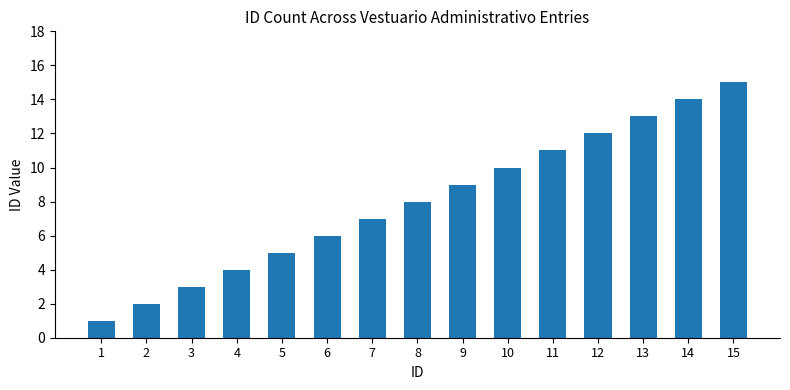

List the labels in order of value, largest first.

15, 14, 13, 12, 11, 10, 9, 8, 7, 6, 5, 4, 3, 2, 1